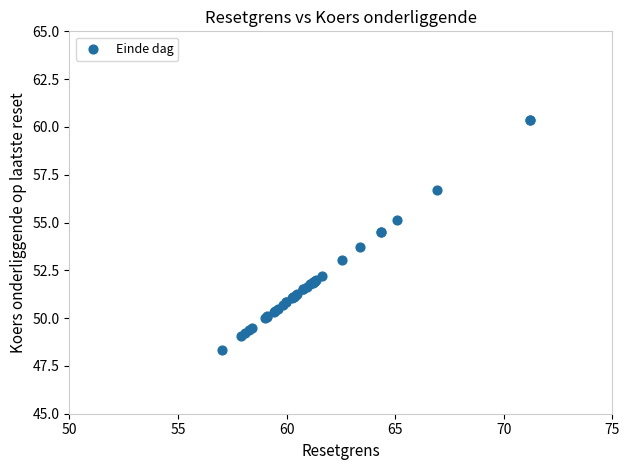

What Y value in the scatter plot is closest to 54?

53.7